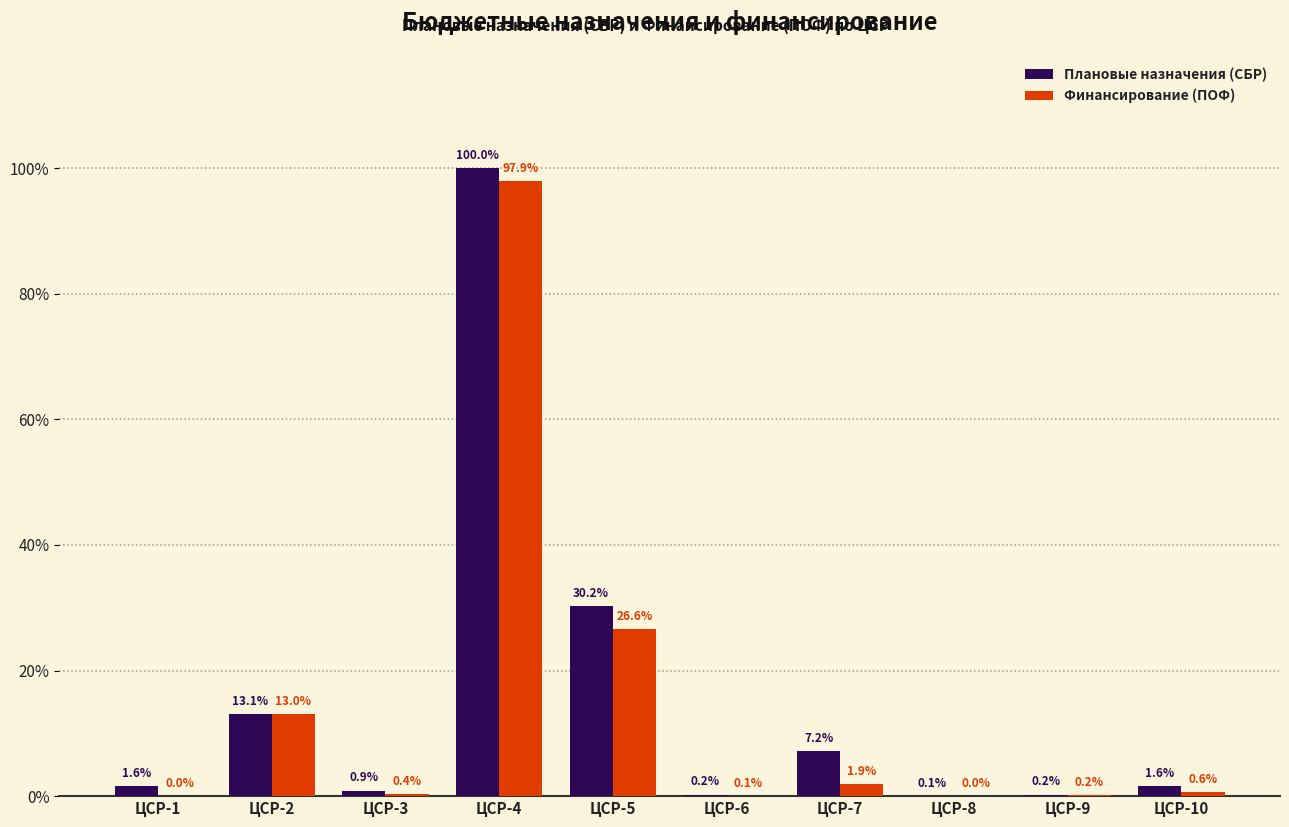

What is the approximate value of Плановые назначения (СБР) at ЦСР-10?

85078.5